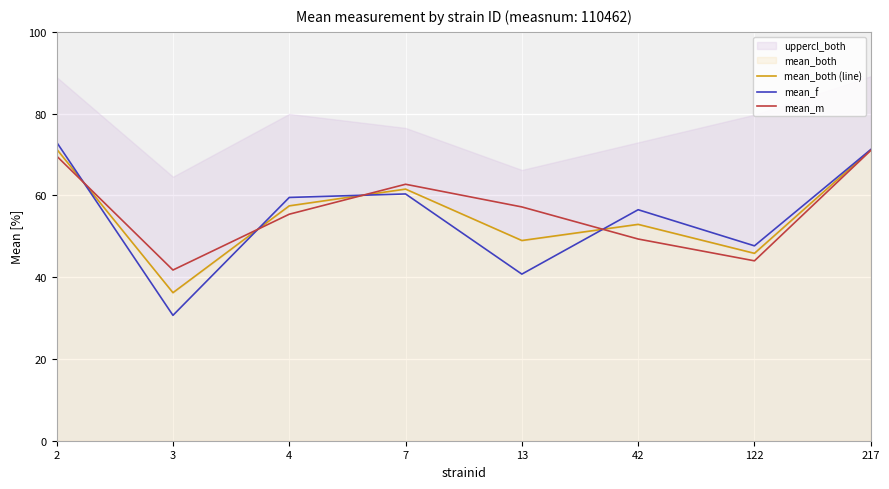

How many values in the mean_both (line) series are below 57?

4